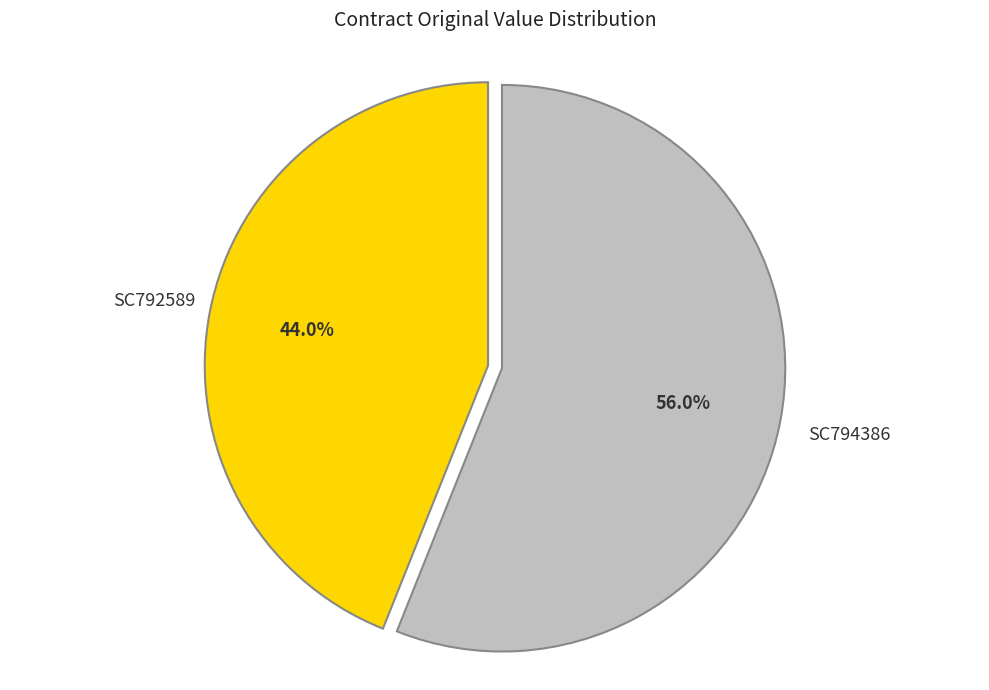

To the nearest percent, what is the average slice percentage?

50%